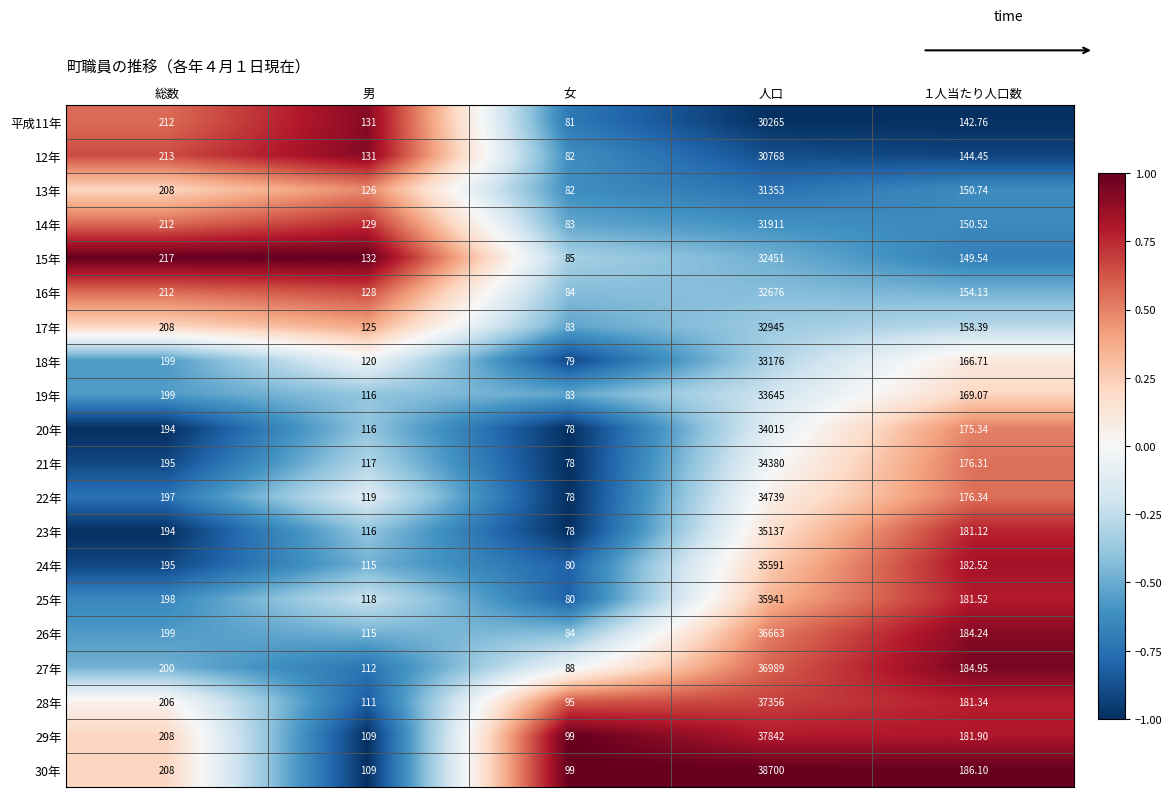

What is the total value across all series at 男?

2395.0